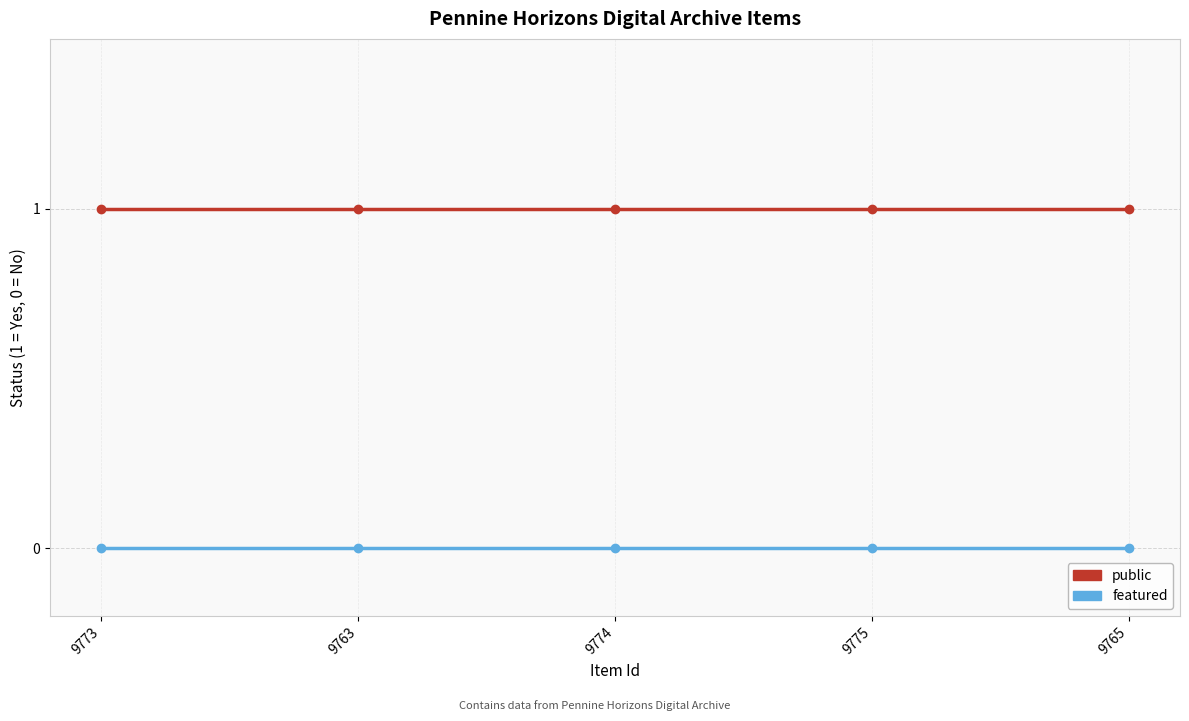

The value of public at 9773 is 0. True or false?

False